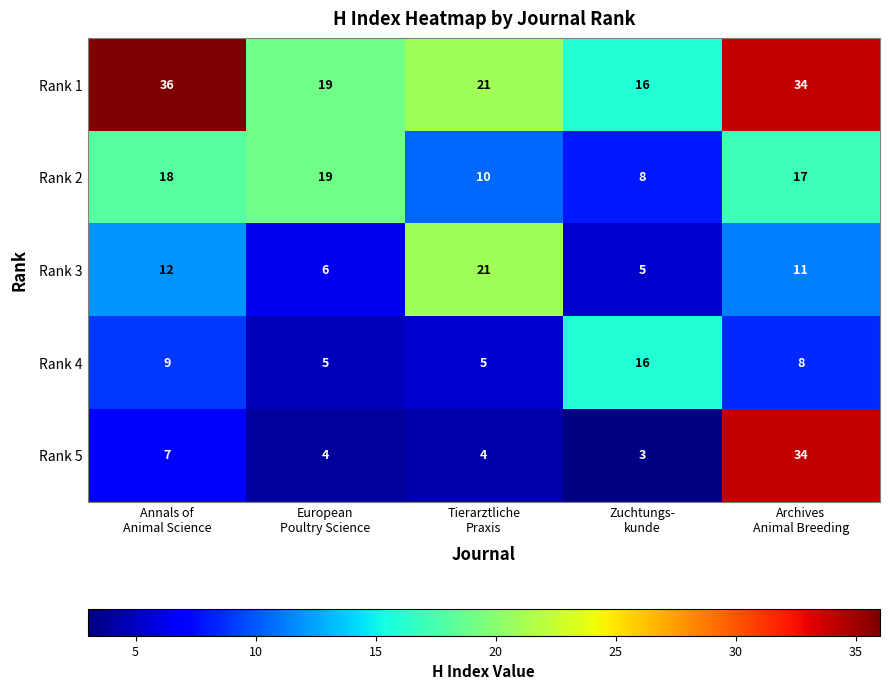

What is the minimum value for Rank 3?

5